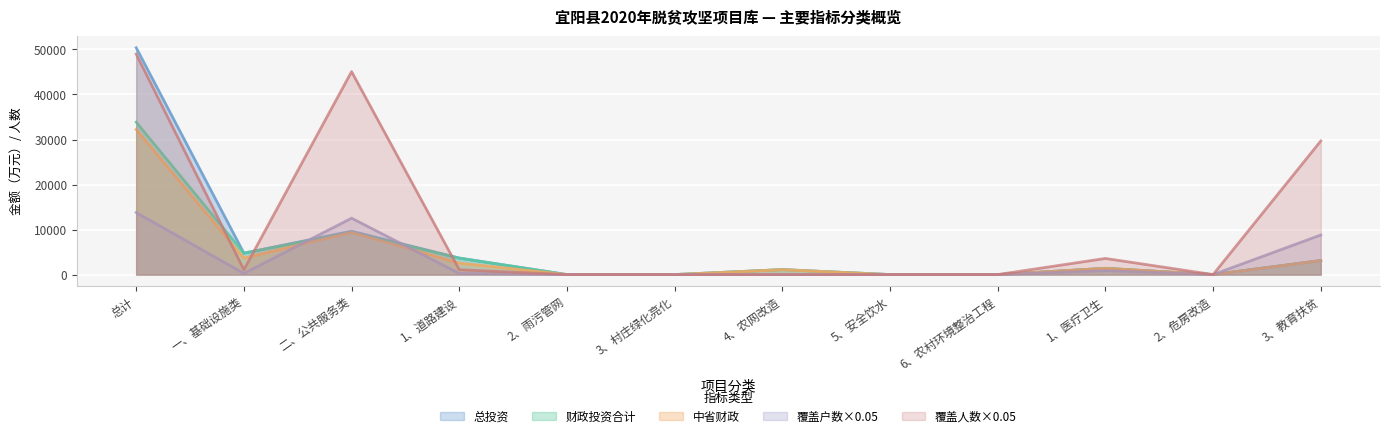

How many categories are shown in the chart?

12